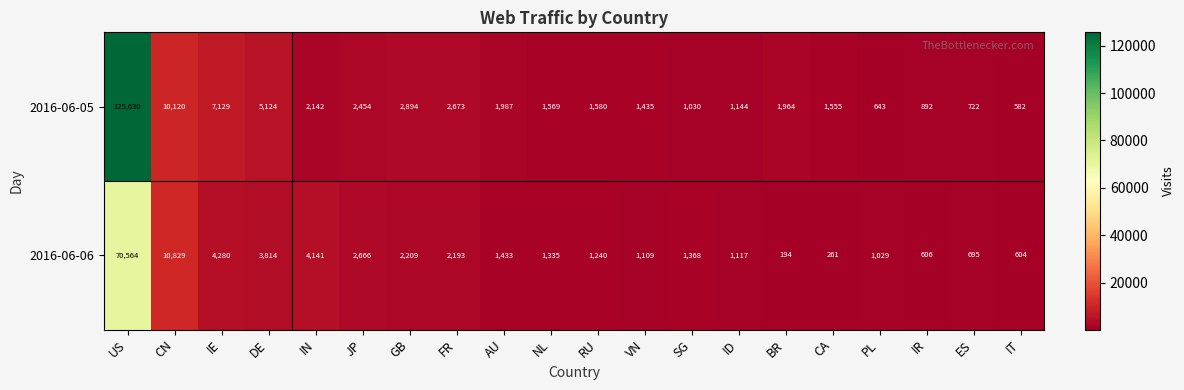

What is the difference between the highest and lowest values at JP?

212